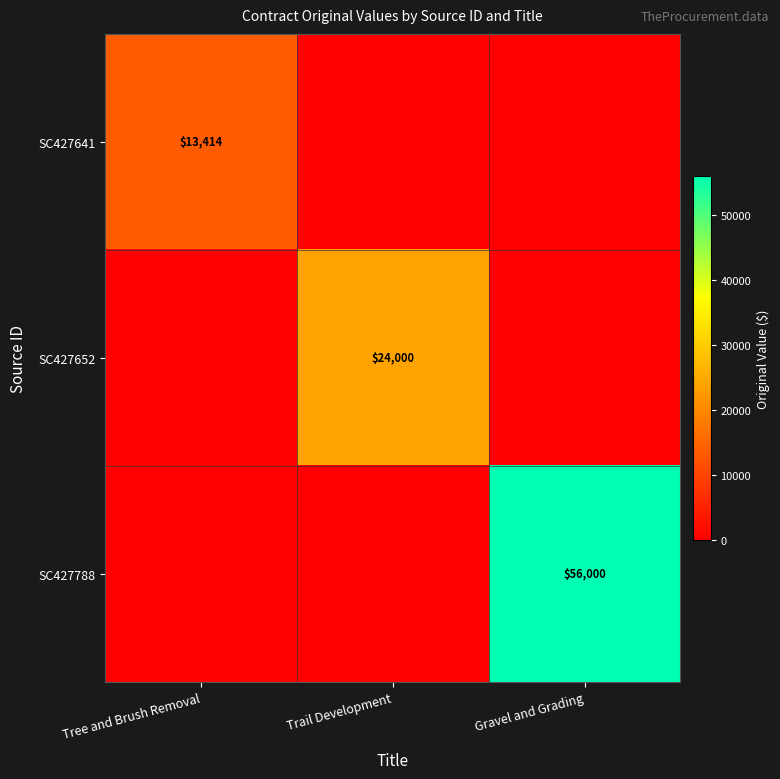

The value of SC427641 at Tree and Brush Removal is 6564. True or false?

False